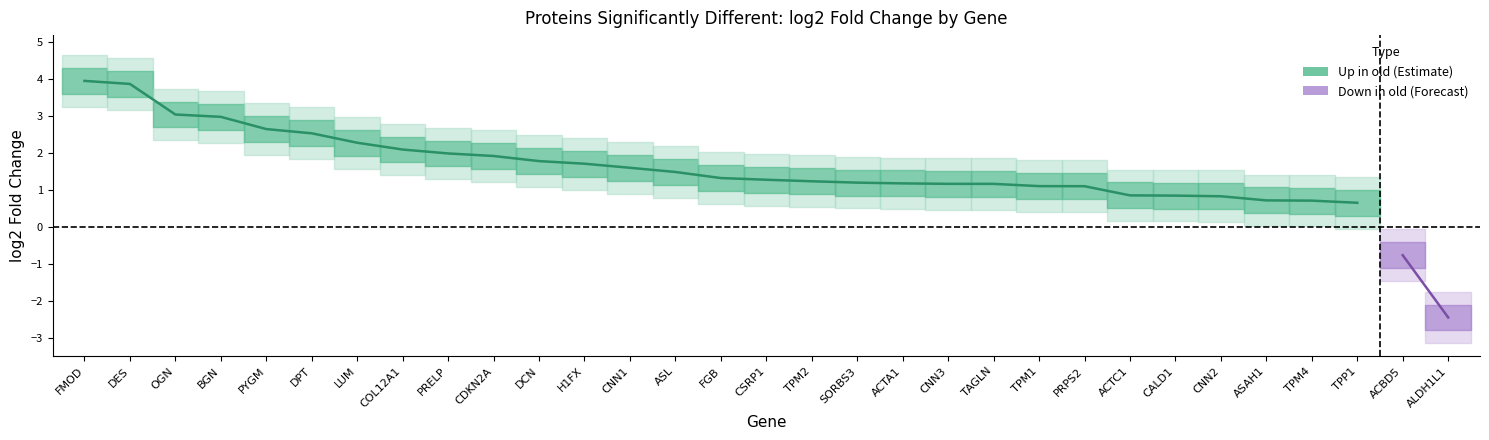

What is the minimum value shown in the chart?

-2.4